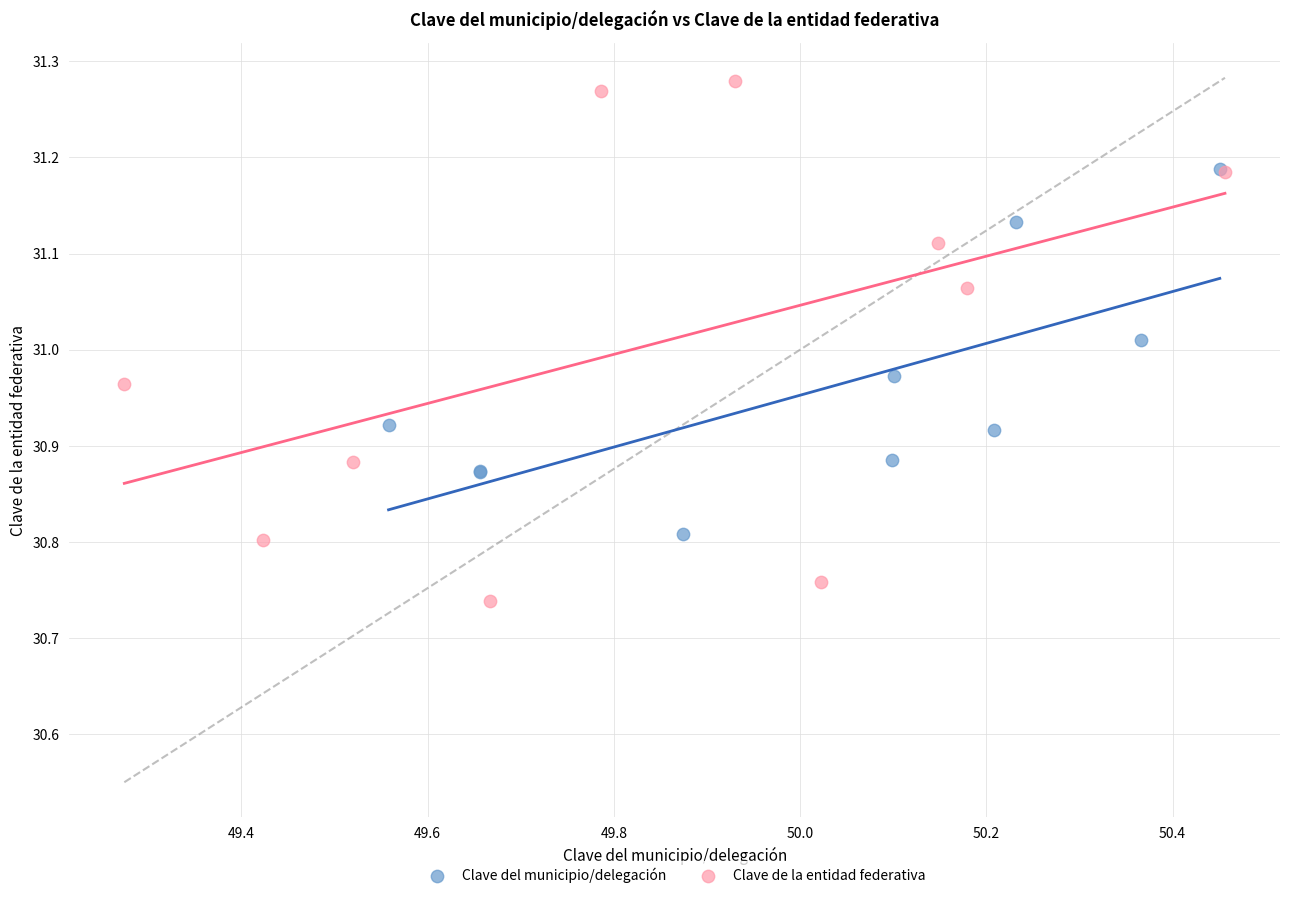

Which series reaches the maximum Y coordinate?

Clave de la entidad federativa